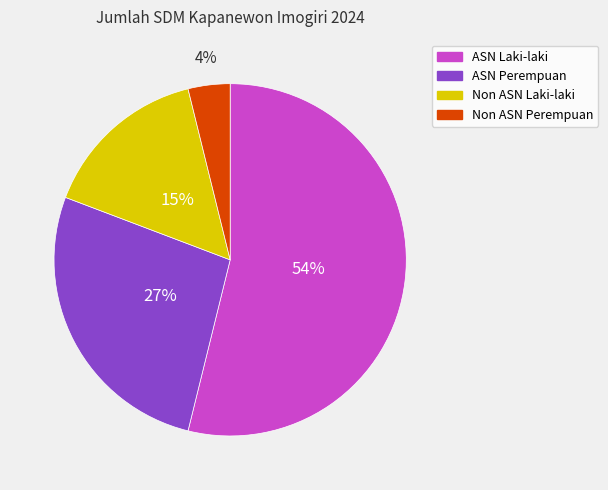

To the nearest percent, what is the combined percentage of ASN Laki-laki and ASN Perempuan?

81%